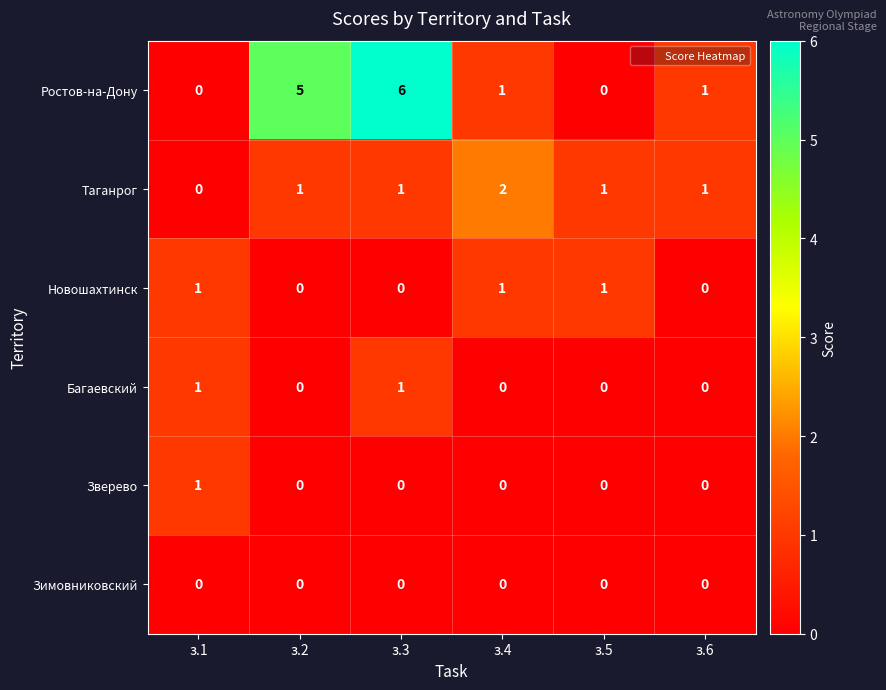

What is the maximum value shown in the chart?

6